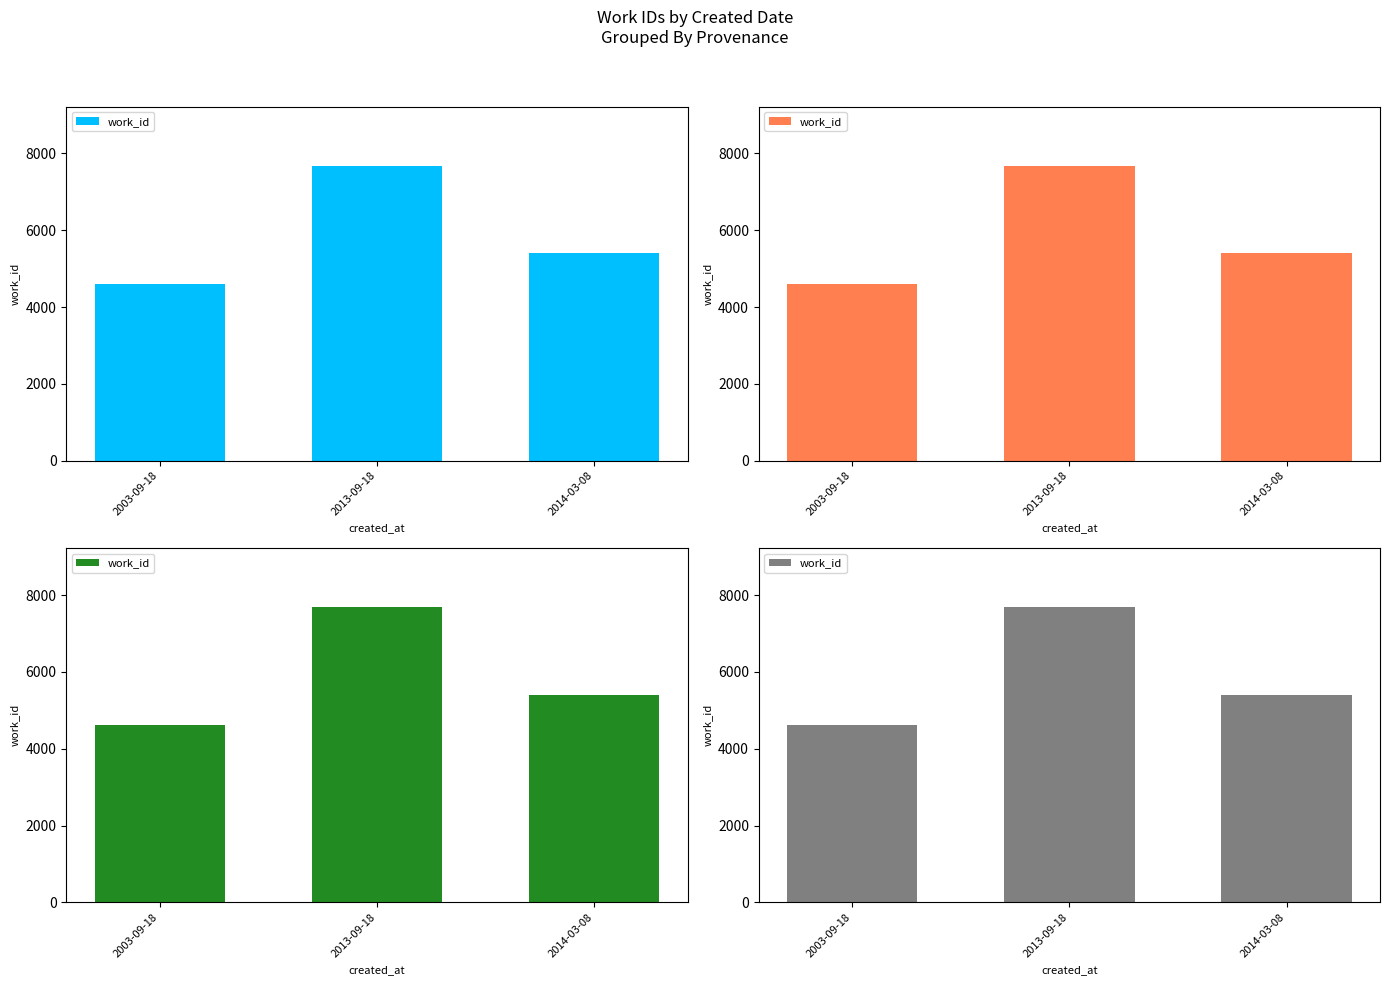

Rank the categories by value from lowest to highest.

2003-09-18, 2014-03-08, 2013-09-18